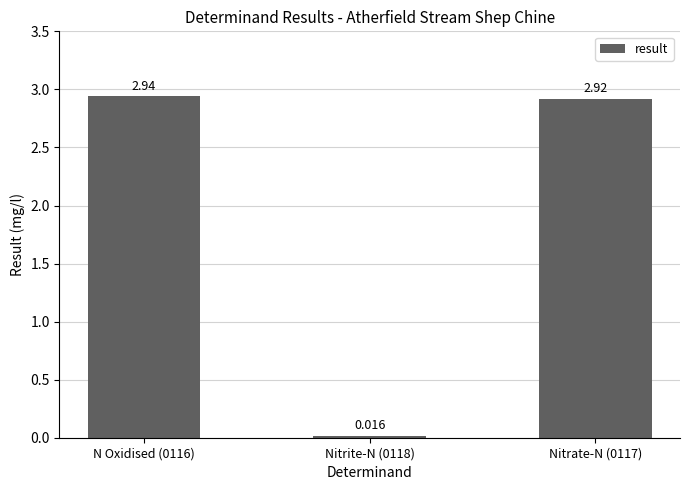

What is the difference between the maximum and minimum values?

2.9